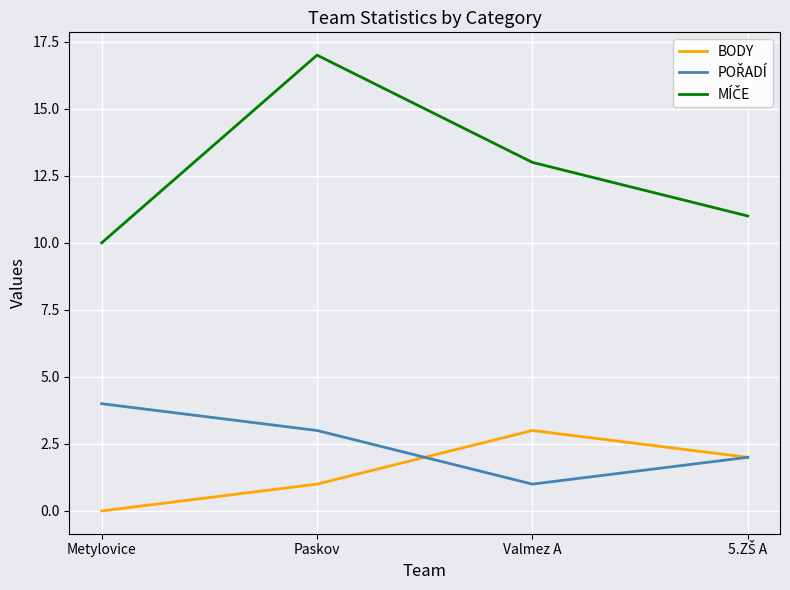

How many distinct data groups are displayed?

3